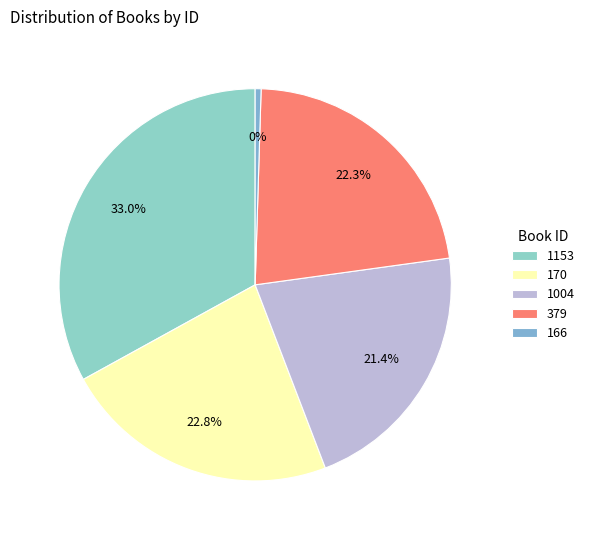

Which slice is the smallest?

166